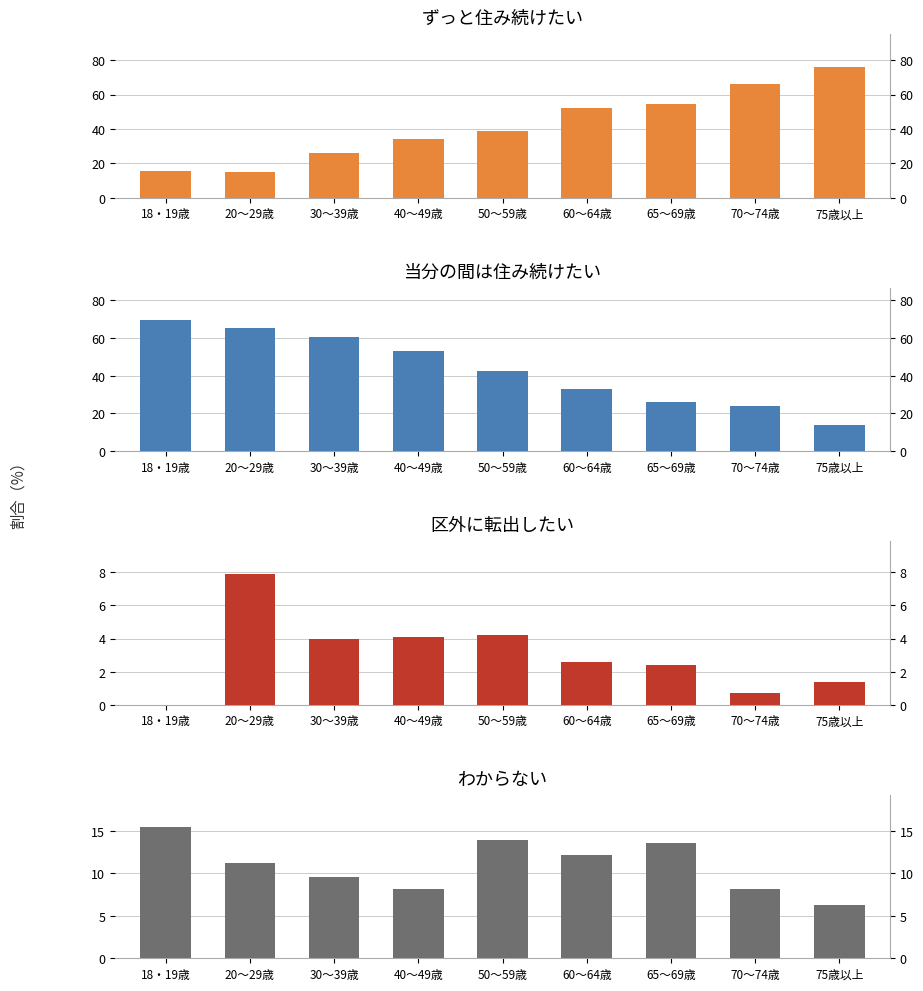

Which series has the largest total across all categories?

当分の間は住み続けたい